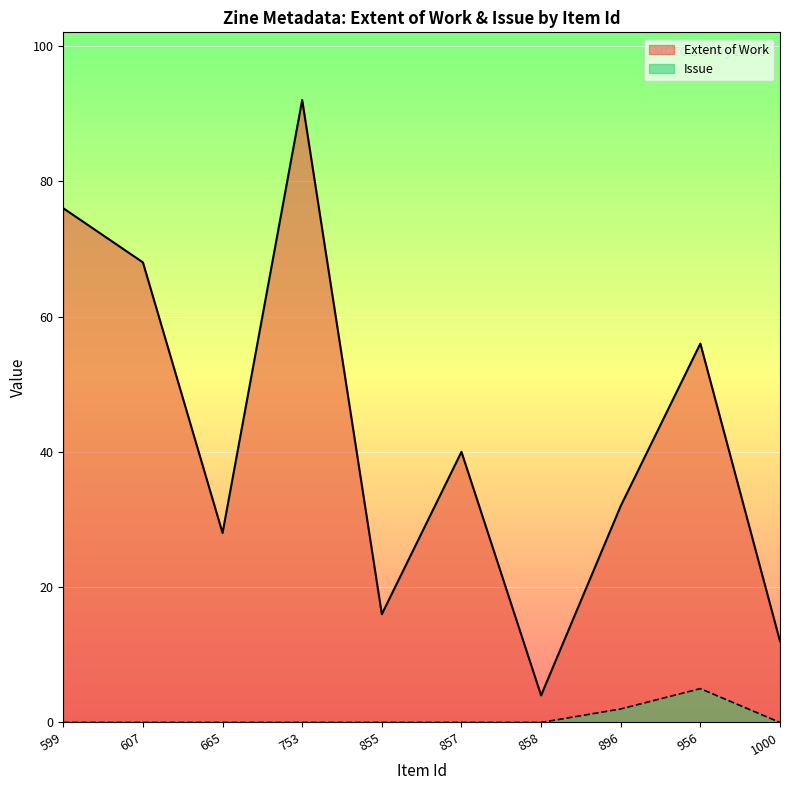

Is the value of Issue at 1000 greater than the value of Extent of Work at 956?

No